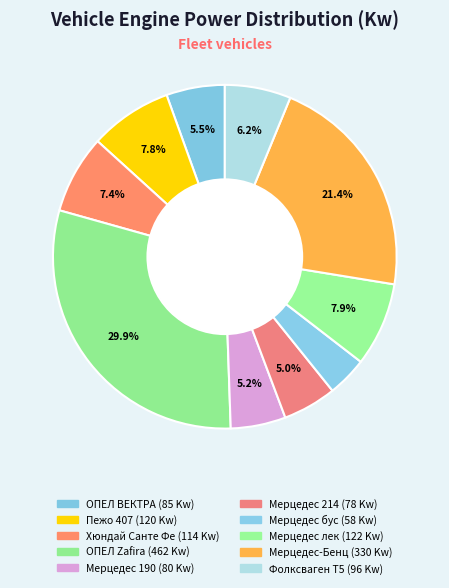

Count the number of slices in the pie.

10